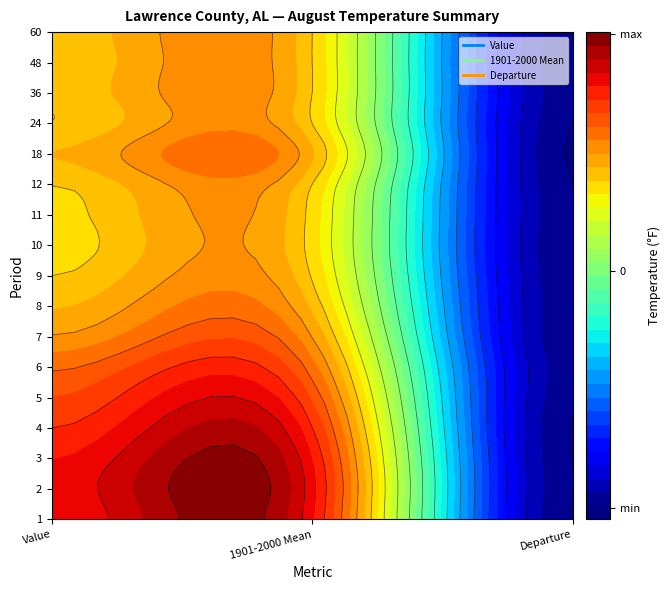

How many data points in 2 are above 78?

2